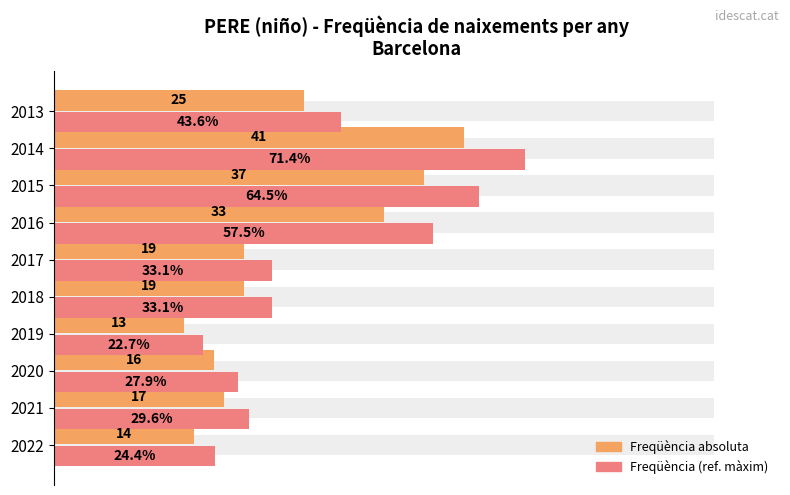

What is the greatest value displayed?

71.4